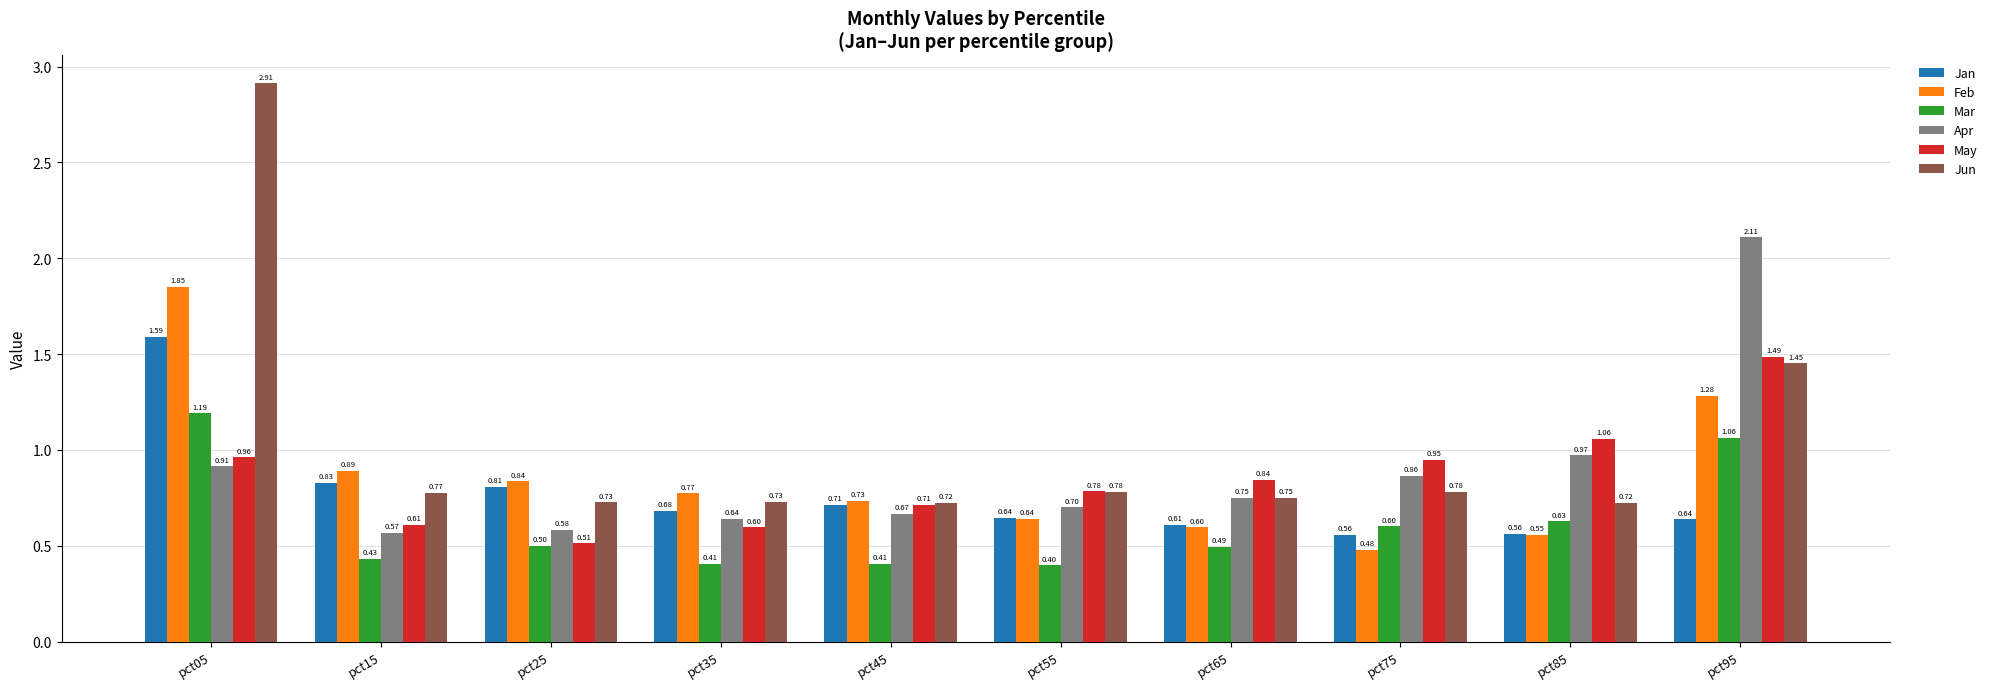

What is the difference between the second highest and second lowest values in the Jun series?

0.7